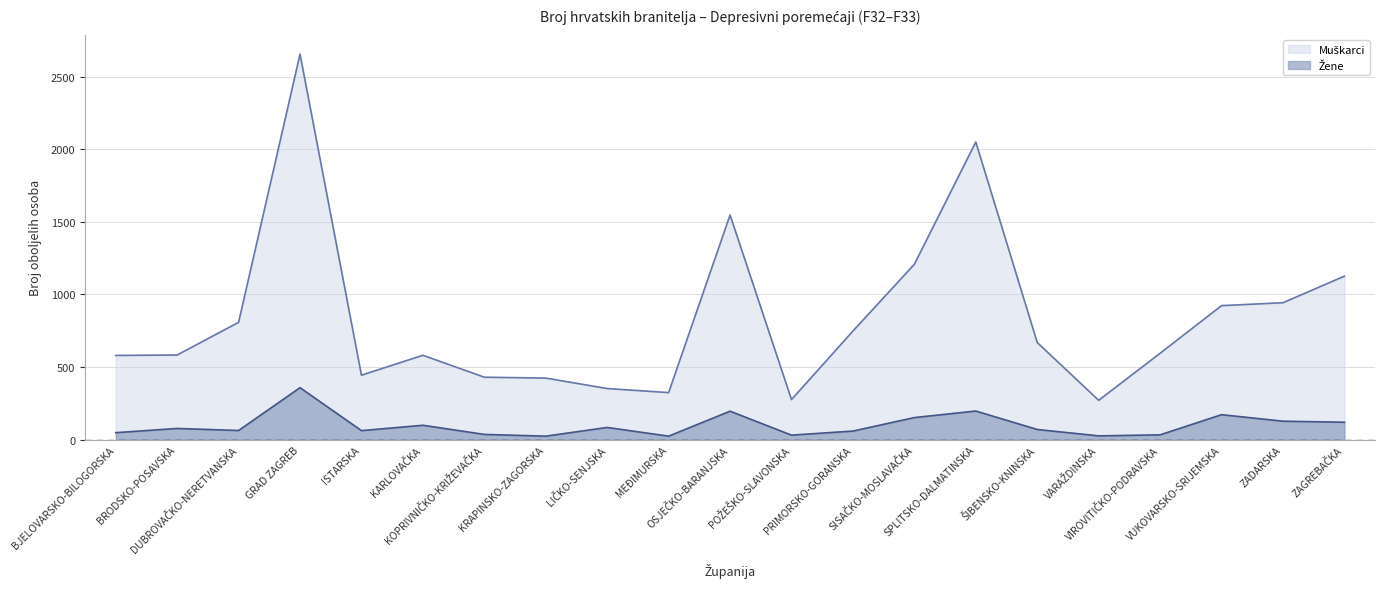

What is the highest value of the Žene series?

358